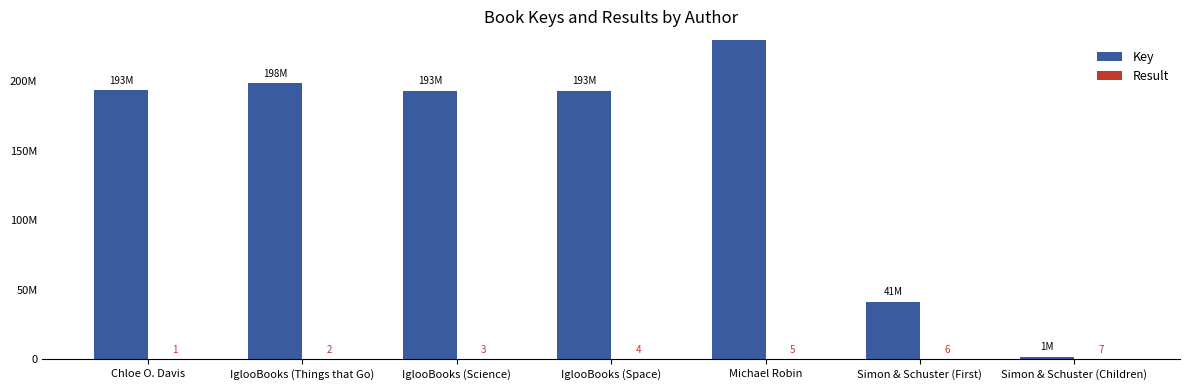

How many data points in Result are above 4?

3